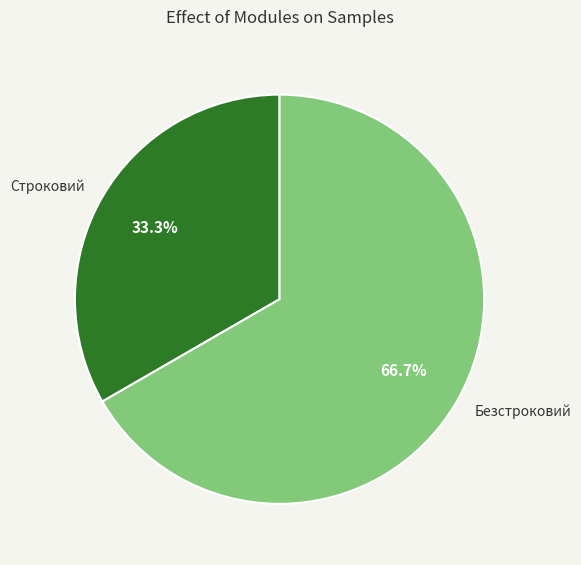

Approximately how many times larger is the value at Безстроковий compared to Строковий?

2.0